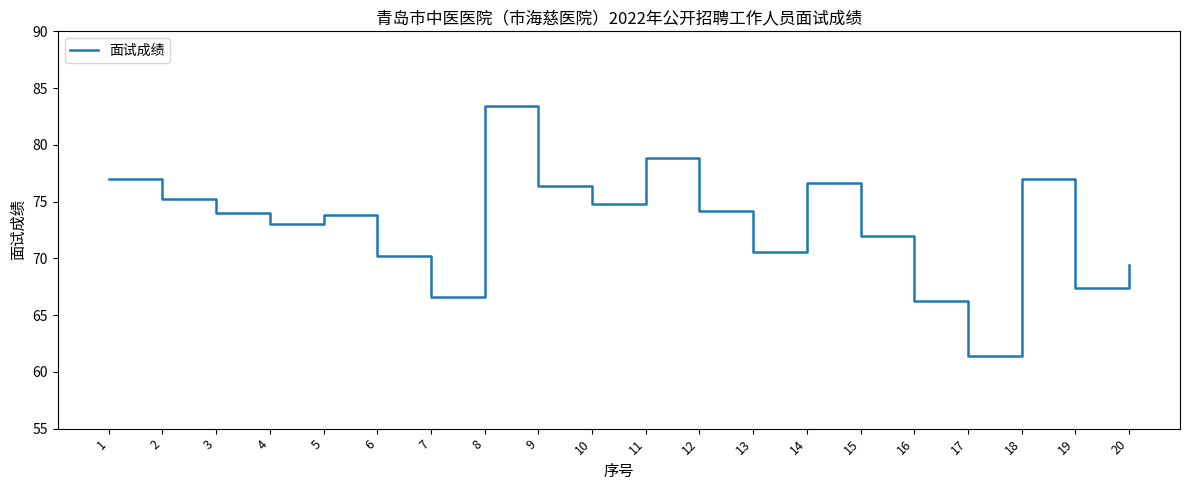

At which label is the value closest to 72?

15